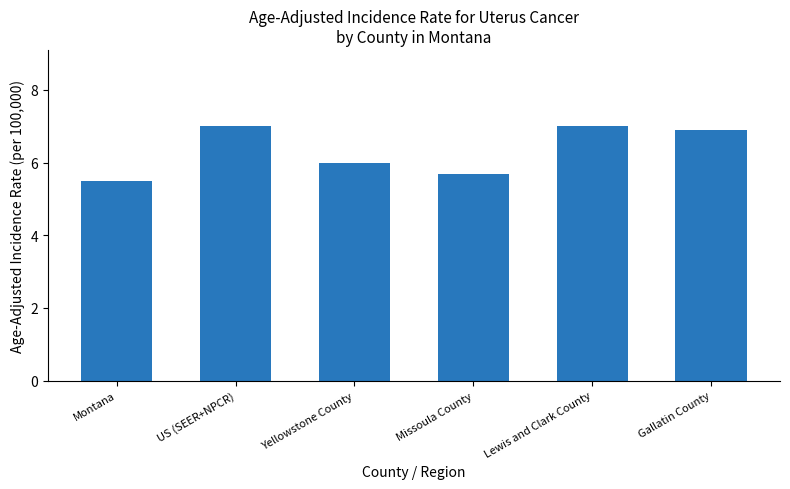

What is the change in value from US (SEER+NPCR) to Missoula County?

-1.3